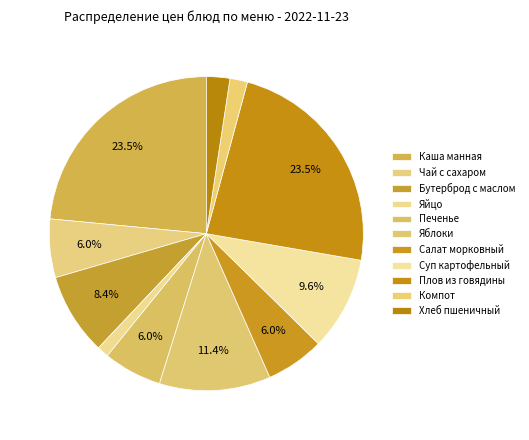

The Чай с сахаром slice represents 6% of the pie. True or false?

True